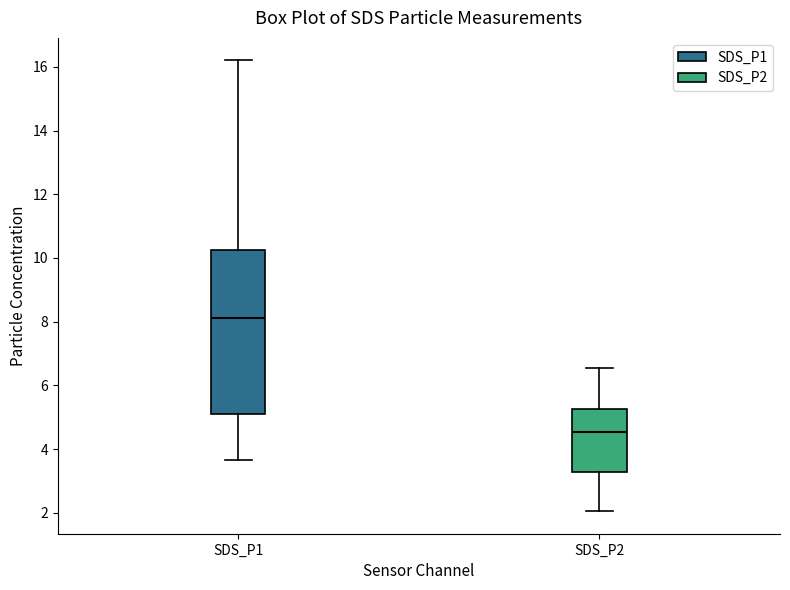

Comparing the boxes themselves (not the whiskers), which one is the tallest?

SDS_P1